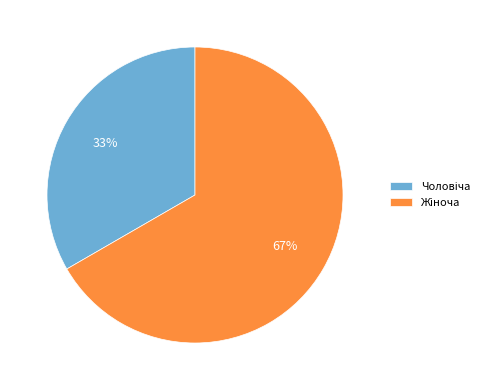

To the nearest percent, what is the average slice percentage?

50%